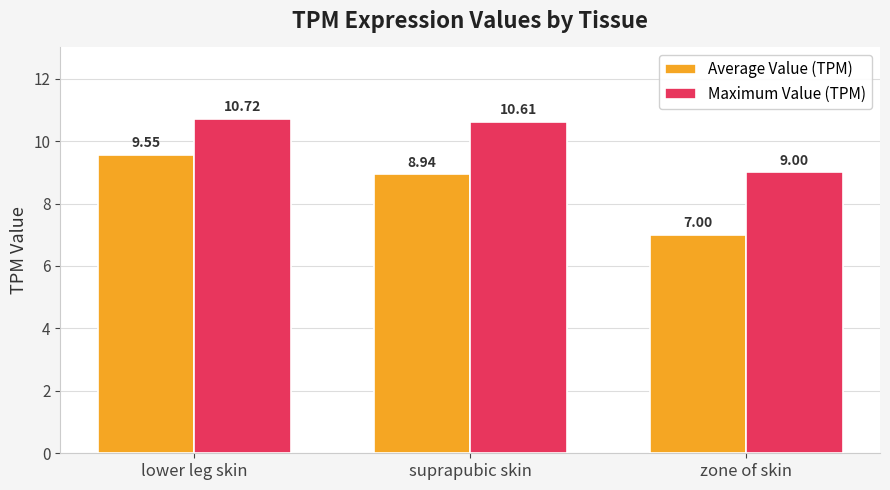

Which series has the largest total across all categories?

Maximum Value (TPM)